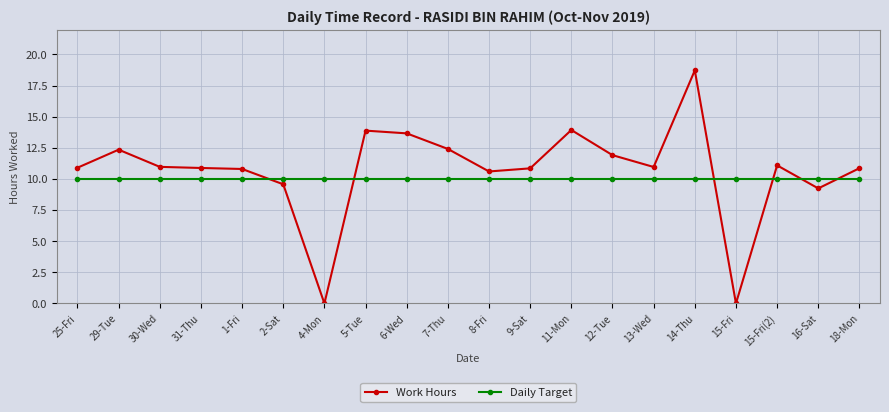

Which series ends up on top after the final intersection of Work Hours and Daily Target?

Work Hours